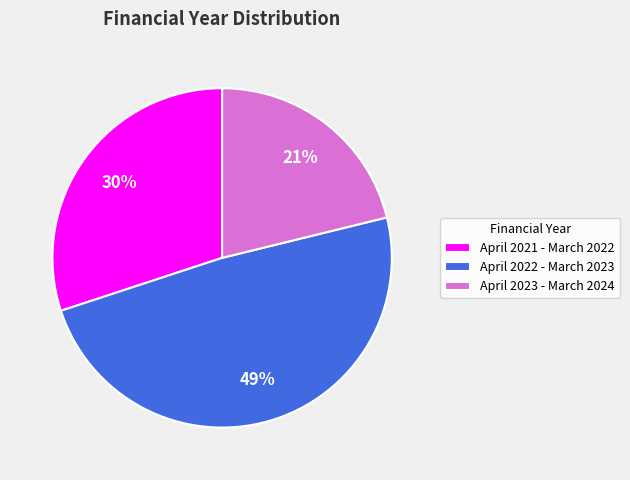

To the nearest percent, what percentage of the pie is April 2022 - March 2023?

49%